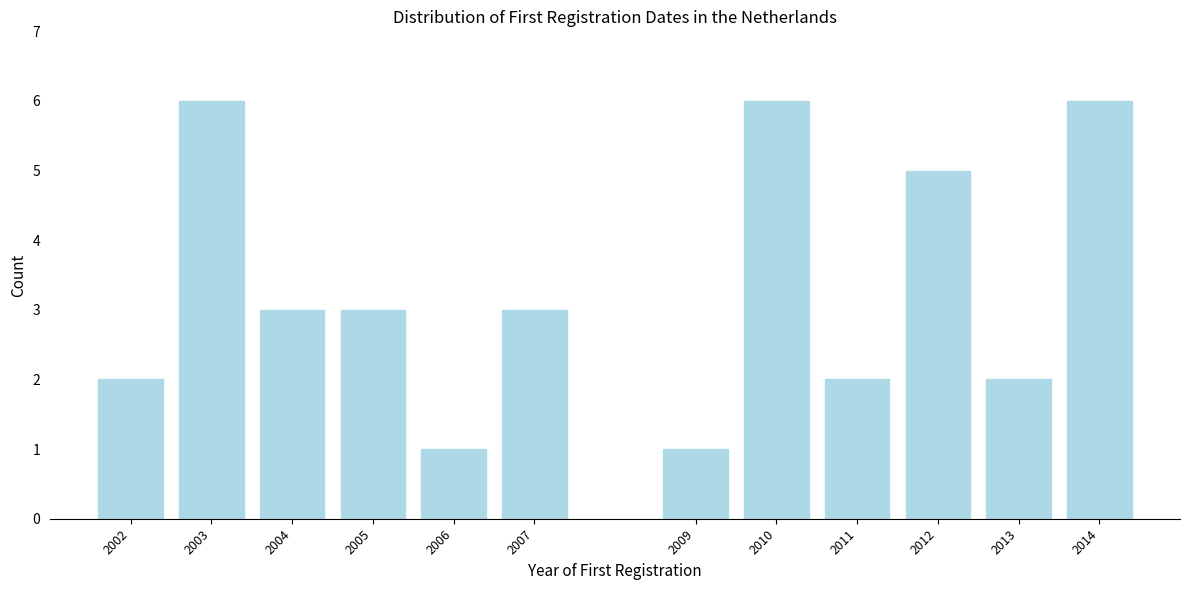

Reading right to left, extract all data points from this chart.

2014=6	2013=2	2012=5	2011=2	2010=6	2009=1	2007=3	2006=1	2005=3	2004=3	2003=6	2002=2